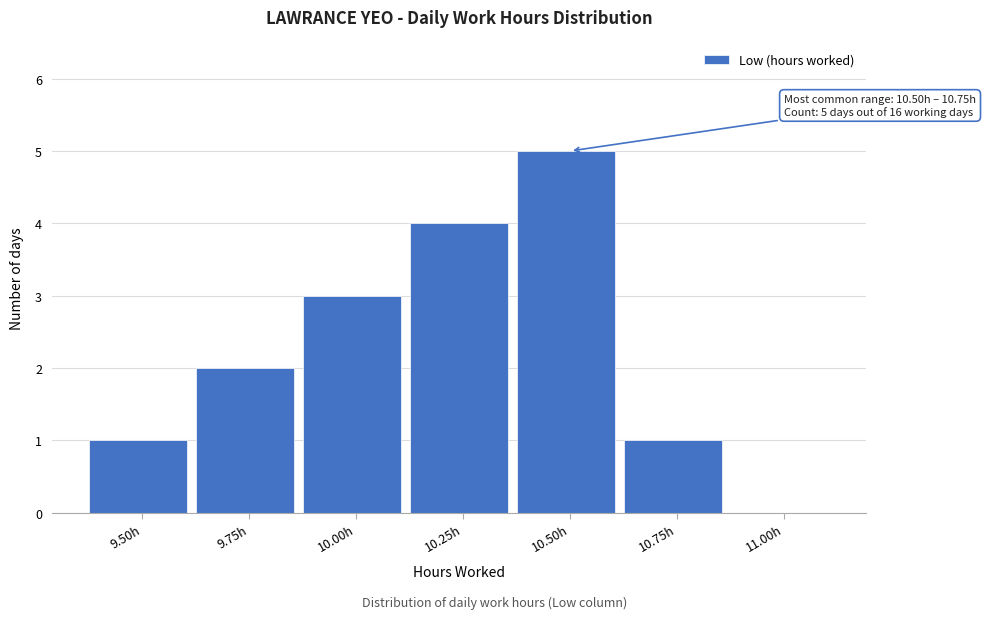

Reading left to right, extract all data points from this chart.

9.50h=1	9.75h=2	10.00h=3	10.25h=4	10.50h=5	10.75h=1	11.00h=0